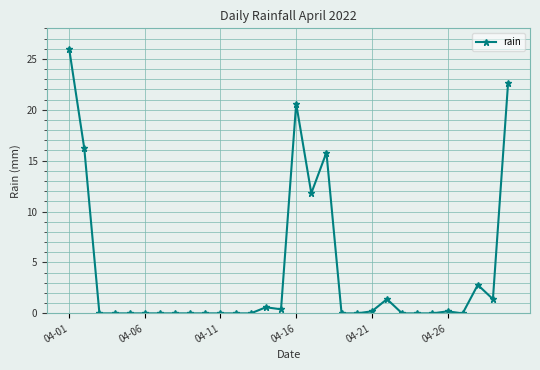

What is the difference between the second highest and minimum values?

22.6